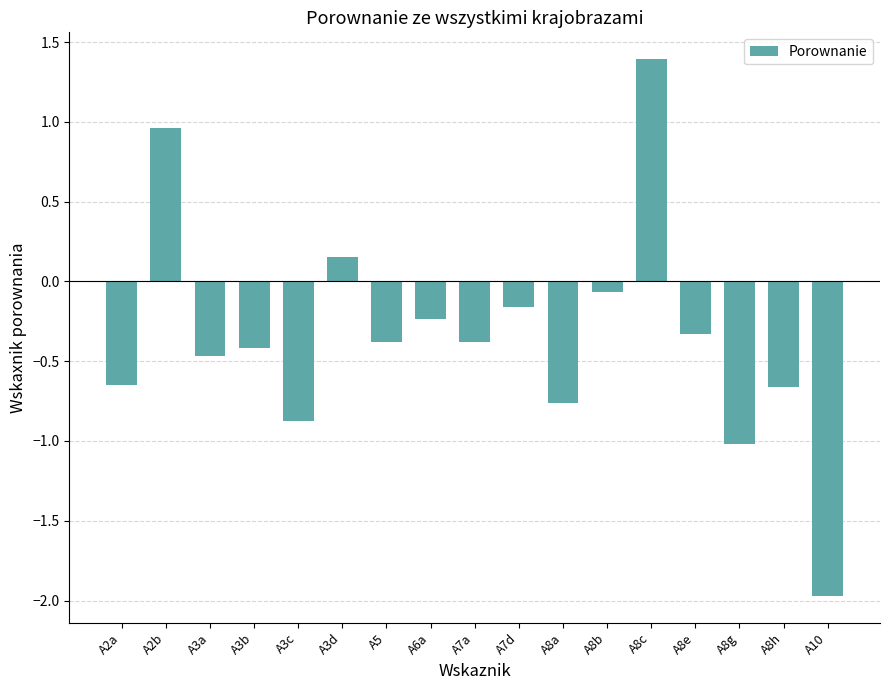

Is it true that the value at A2b is 1.5?

False